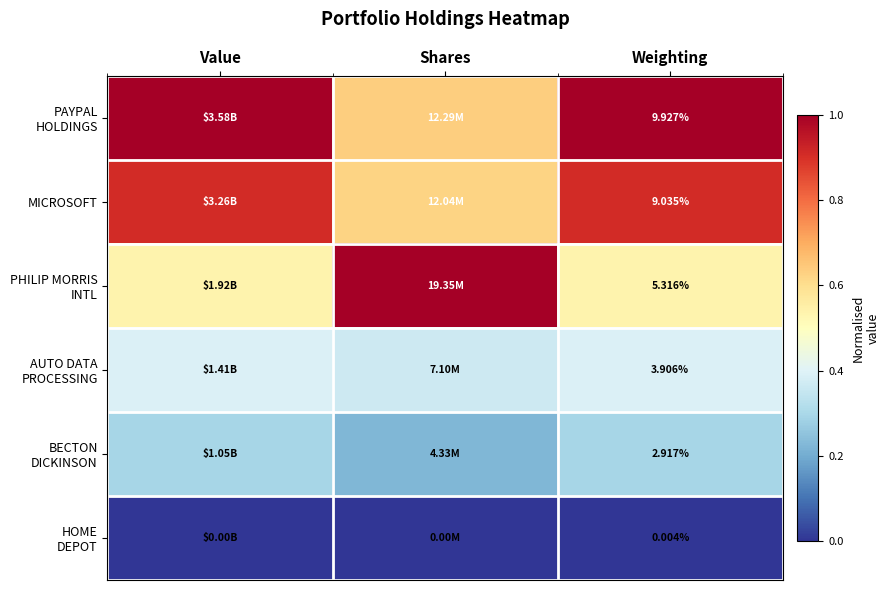

Between Weighting and Shares, which is larger?

Weighting